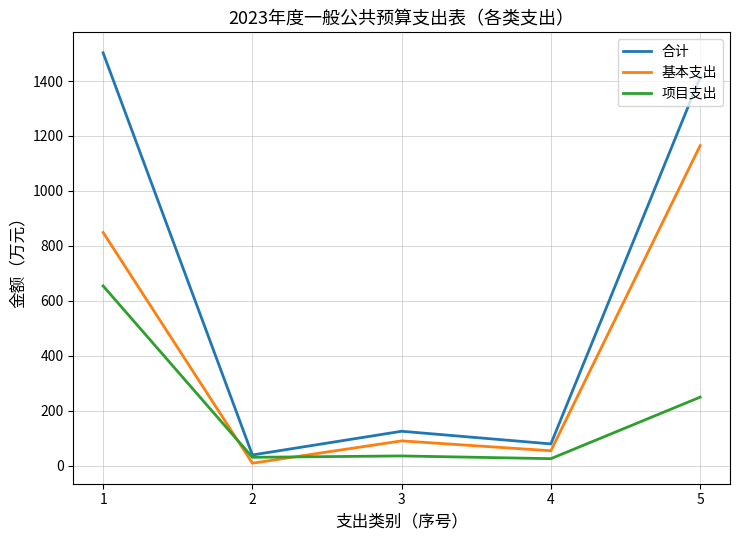

Between 1 and 4, which series saw the biggest shift?

合计